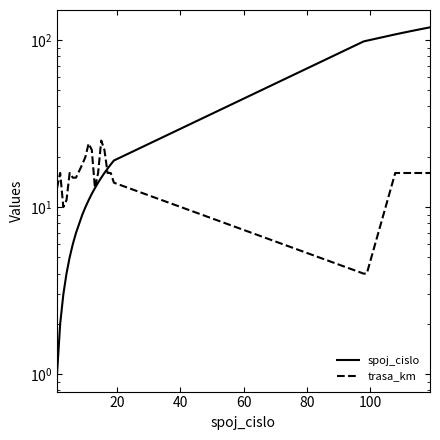

Is this an area chart (filled region under the line)?

No